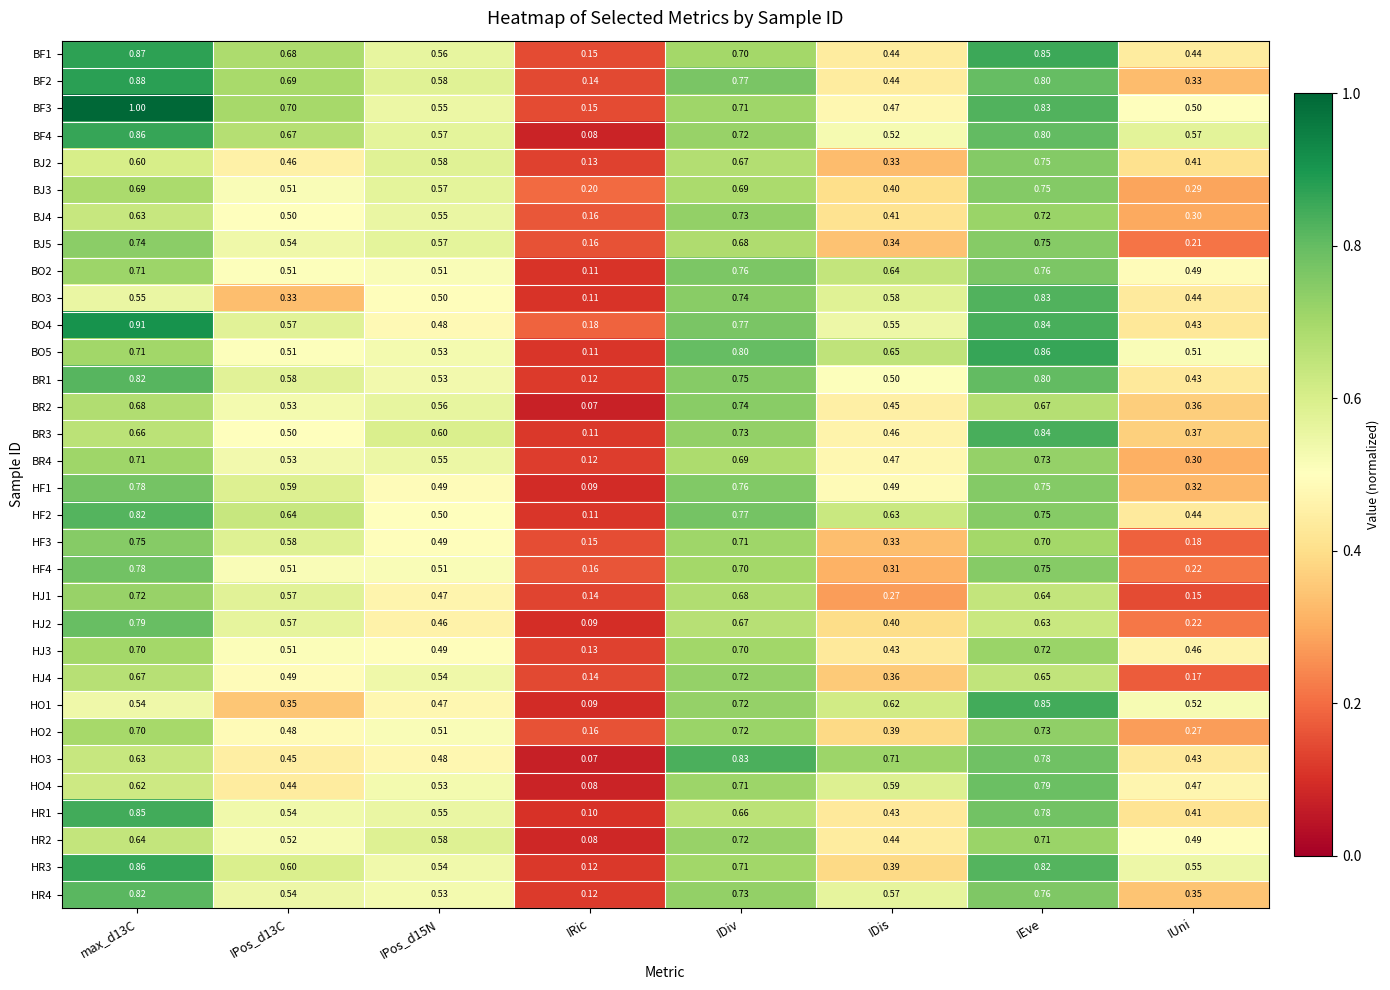

At which label does HF2 reach its minimum?

IRic